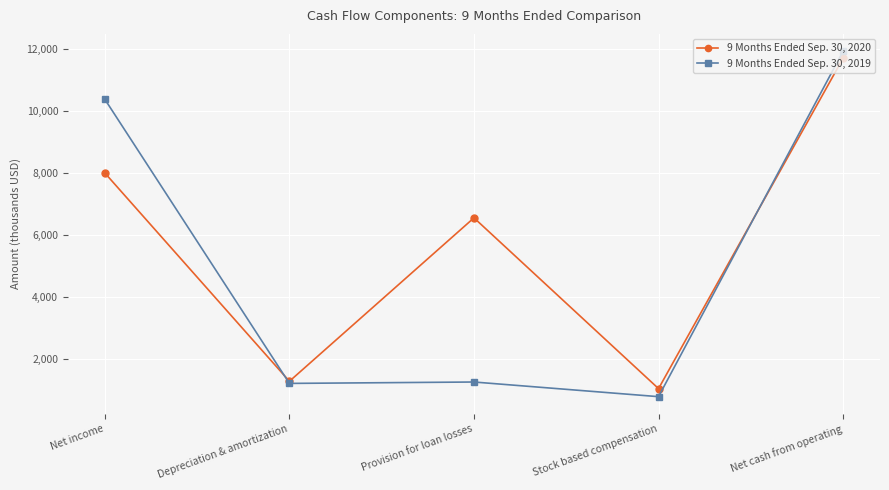

Which series has the widest spread of values?

9 Months Ended Sep. 30, 2019